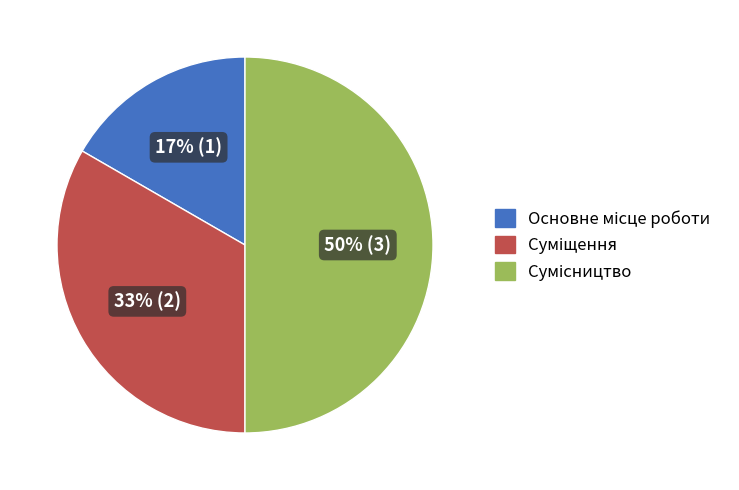

To the nearest percent, what is the average slice percentage?

33%